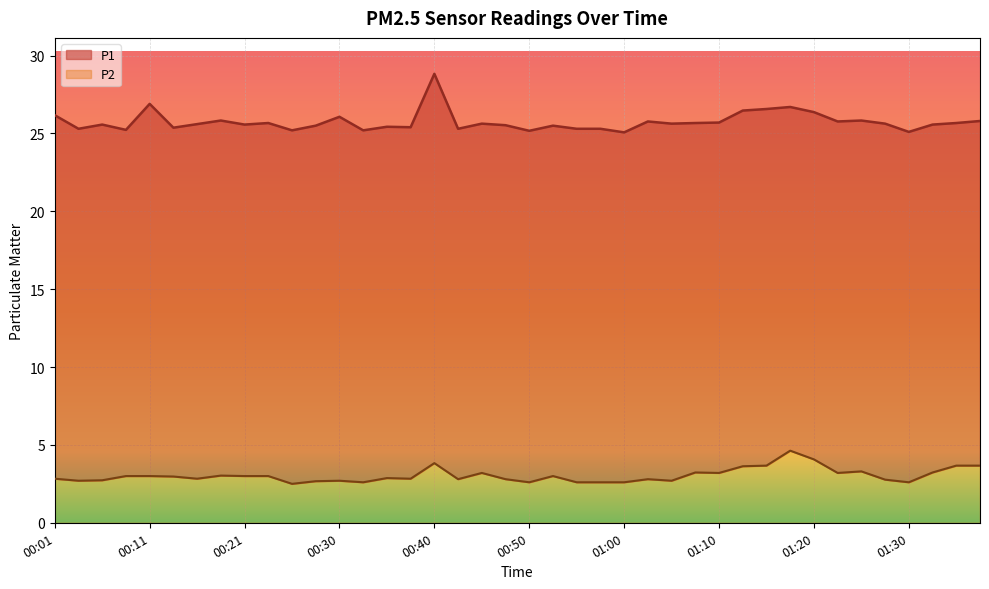

What is the value of the P1 point at the 6th from the left?

25.4